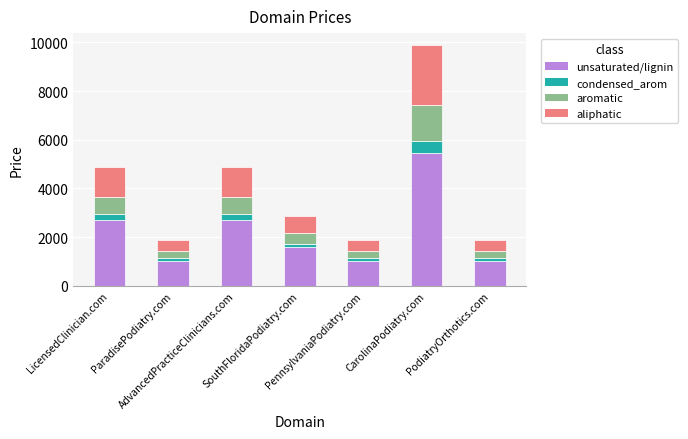

What is the minimum value for unsaturated/lignin?

1038.4